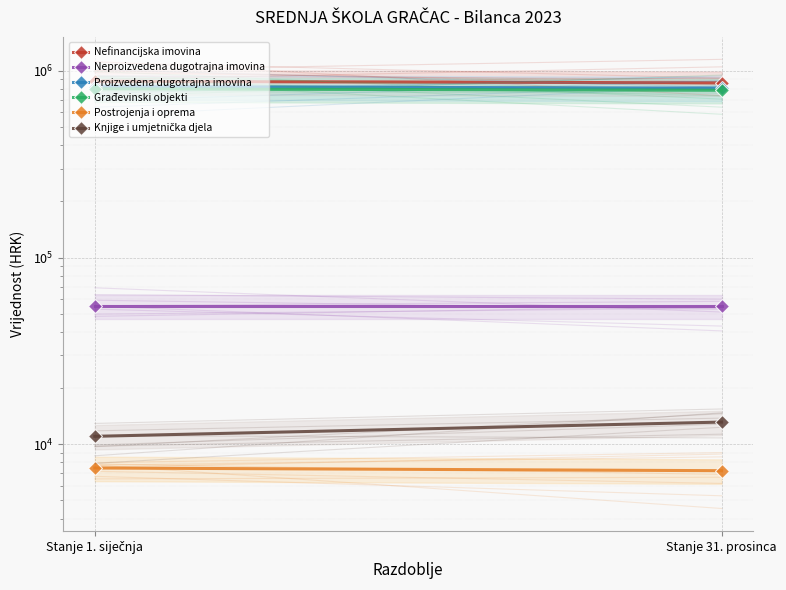

What value does the Postrojenja i oprema series have at Stanje 1. siječnja?

7461.0